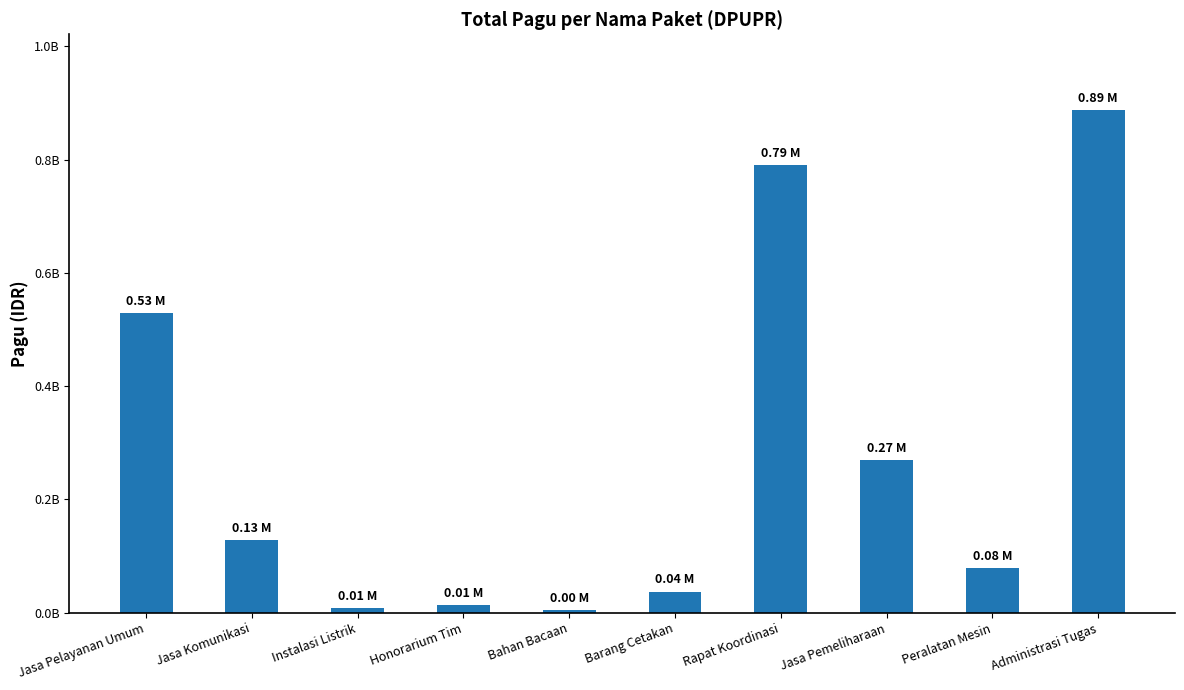

What is the sum of the values at Peralatan Mesin and Bahan Bacaan?

83145000